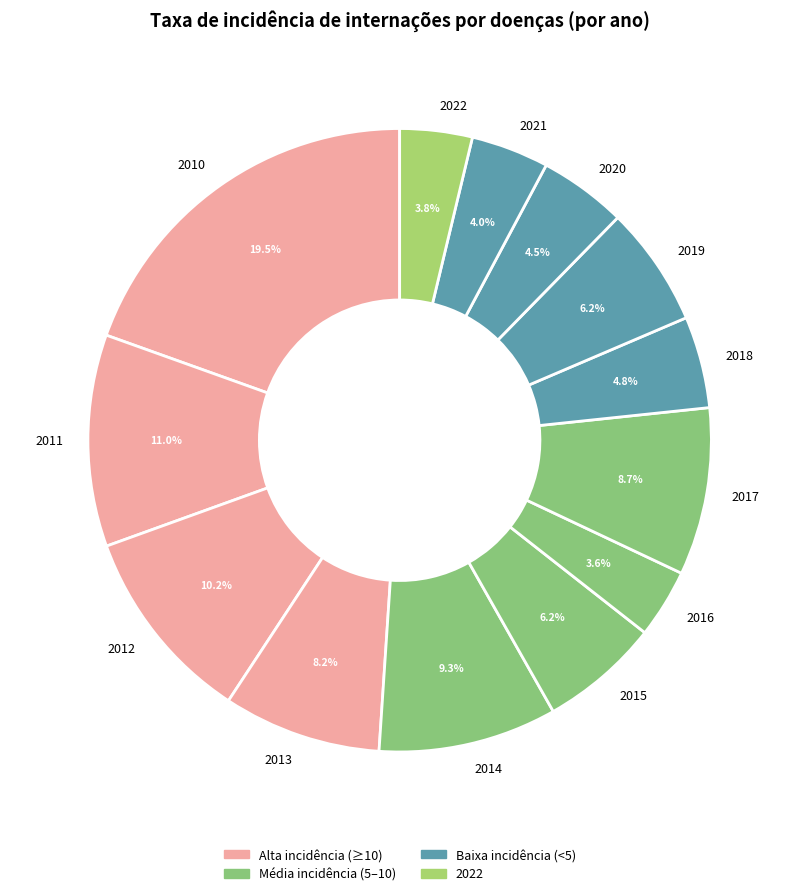

Combined, what portion of the pie is 2015 and 2014?

15.5%